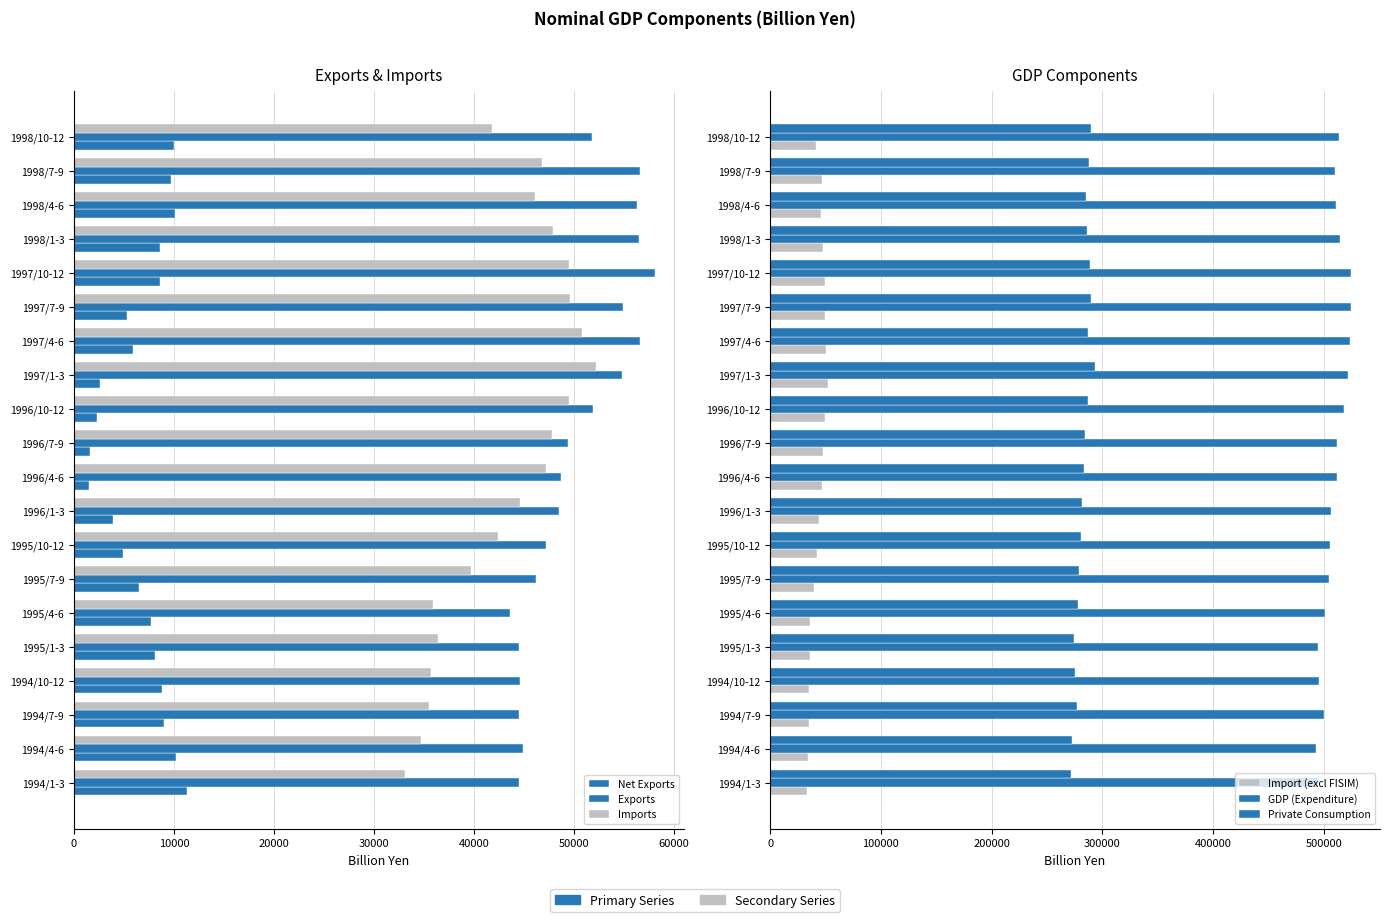

True or false: Exports has a value of 54936.0 at 1997/7-9.

True